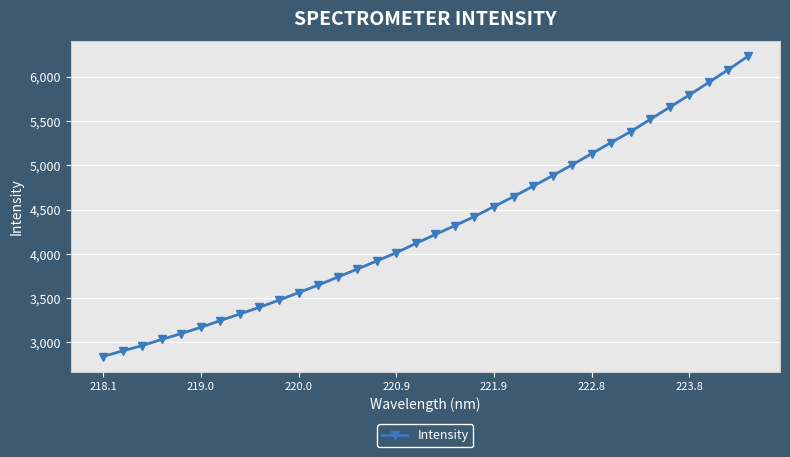

Reading left to right, extract all data points from this chart.

2841.0	2904.2	2964.0	3033.7	3100.3	3170.2	3246.7	3321.4	3397.1	3477.1	3562.1	3646.7	3737.8	3828.2	3919.4	4012.9	4117.9	4219.0	4319.3	4420.8	4534.1	4646.2	4763.5	4882.8	5004.2	5131.0	5257.0	5380.0	5517.8	5655.5	5792.4	5935.5	6079.1	6229.5